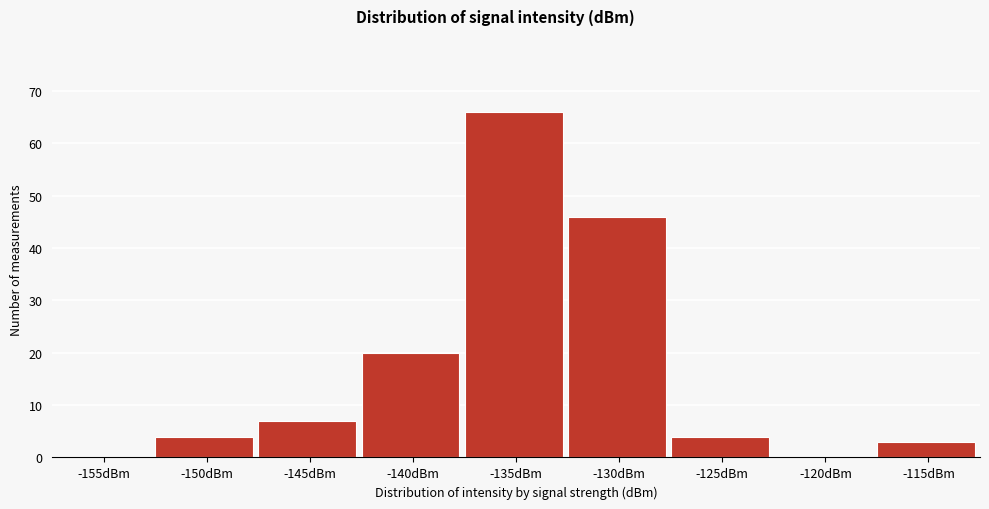

Reading left to right, extract all data points from this chart.

-155dBm=0	-150dBm=4	-145dBm=7	-140dBm=20	-135dBm=66	-130dBm=46	-125dBm=4	-120dBm=0	-115dBm=3